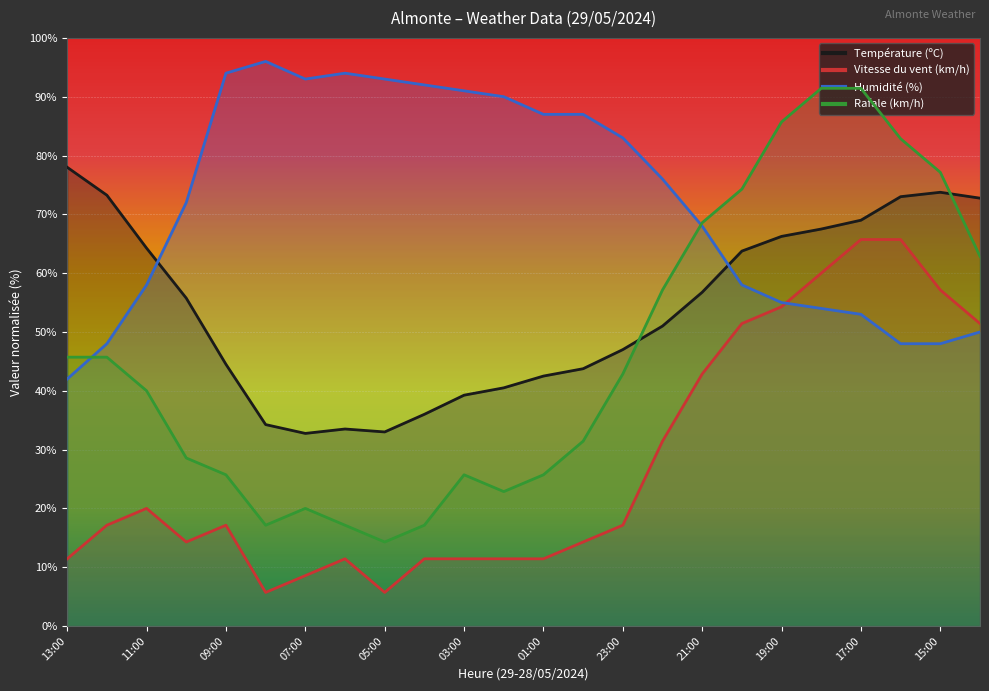

At which label is Humidité (%) closest to 69?

21:00